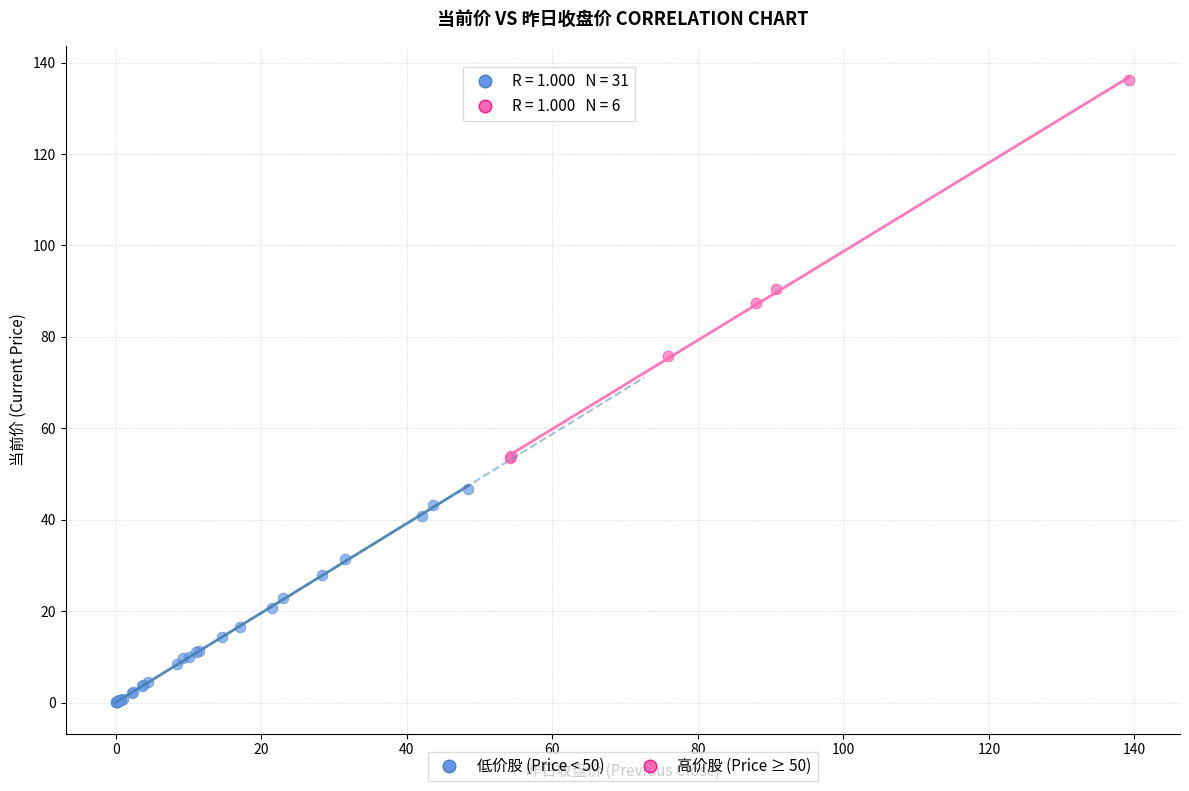

Which series has the widest spread of Y values?

高价股 (Price ≥ 50)